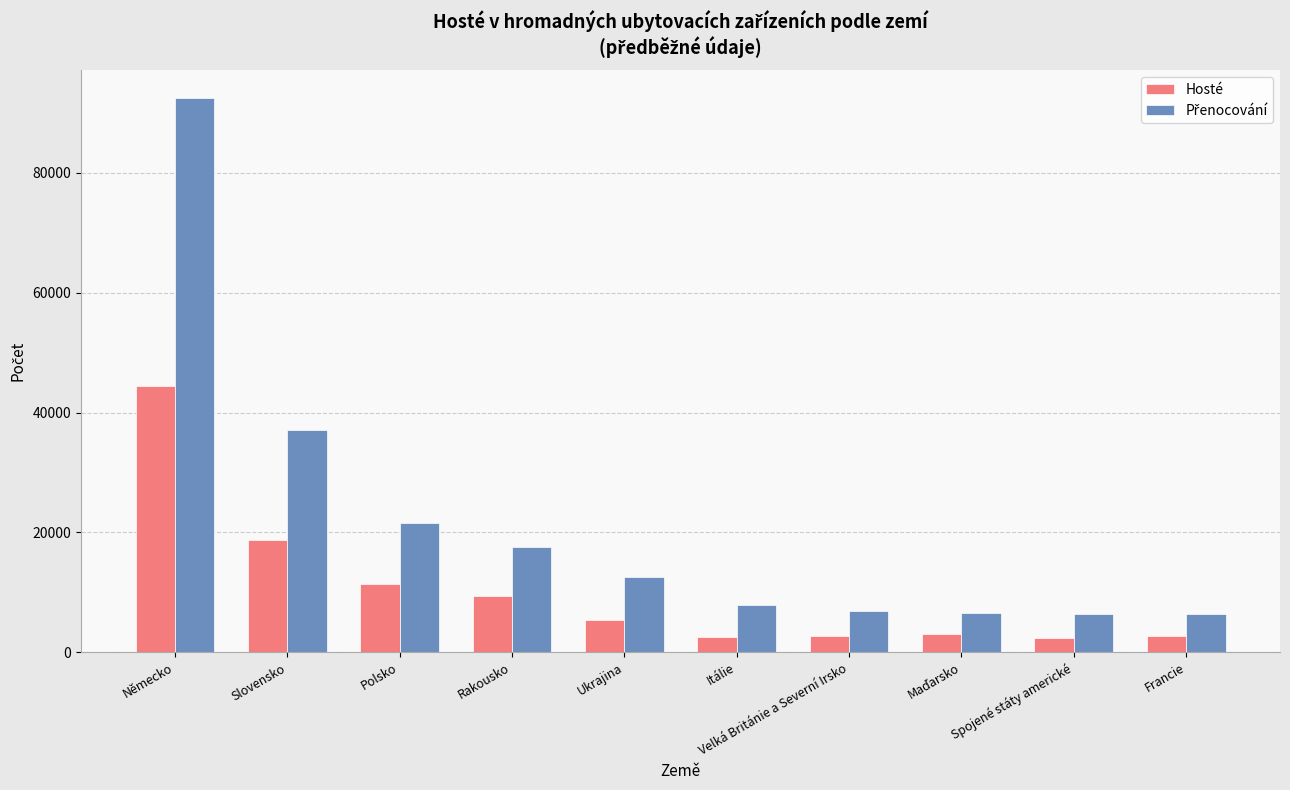

What is the maximum value shown in the chart?

92467